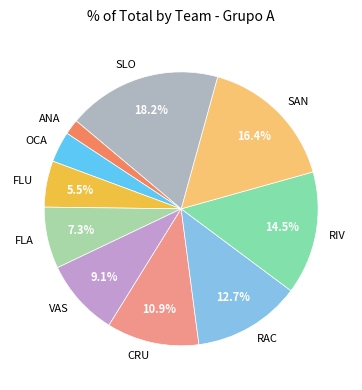

Is the sum of VAS and RAC greater than half?

No